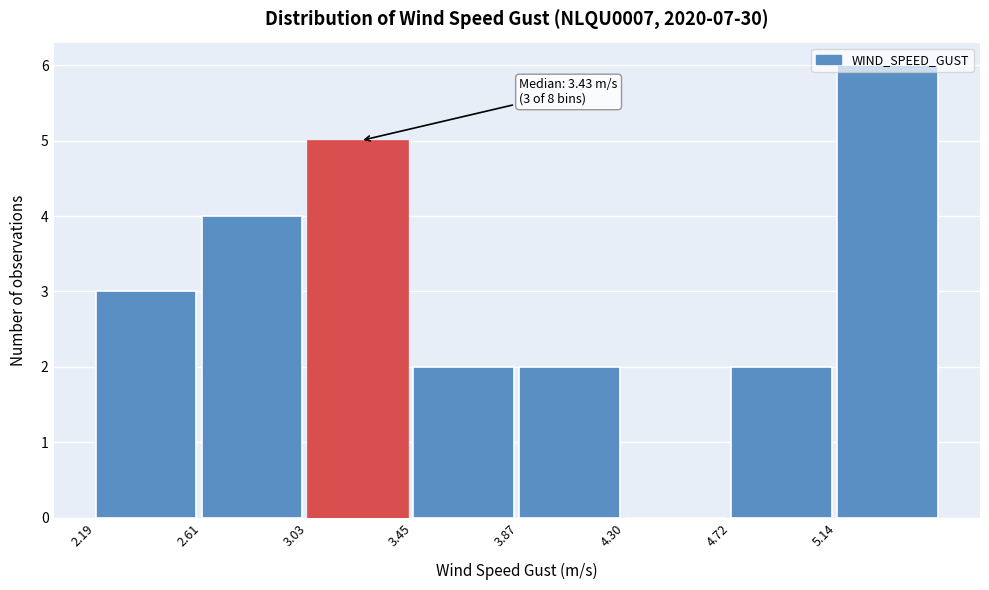

Which range on the x-axis has the tallest bar?

5.15 to 5.55